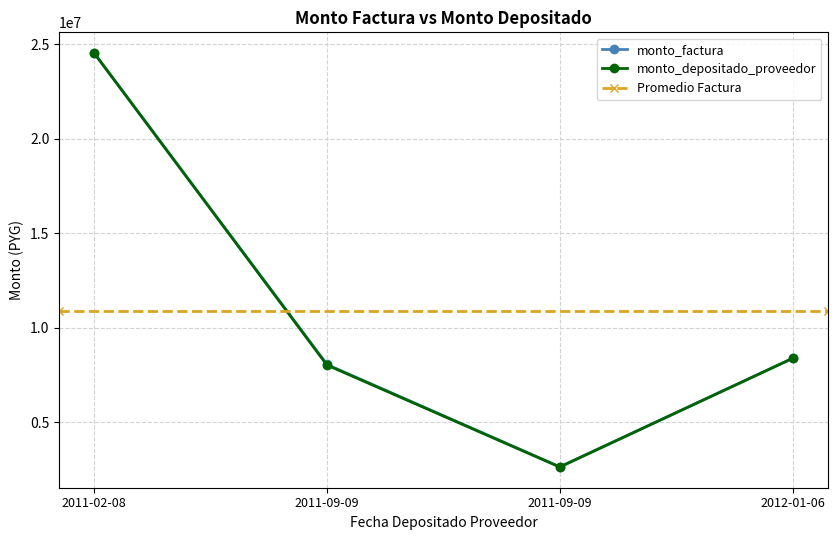

Is the value of monto_depositado_proveedor at 2011-02-08 greater than the value of monto_factura at 2011-09-09?

Yes